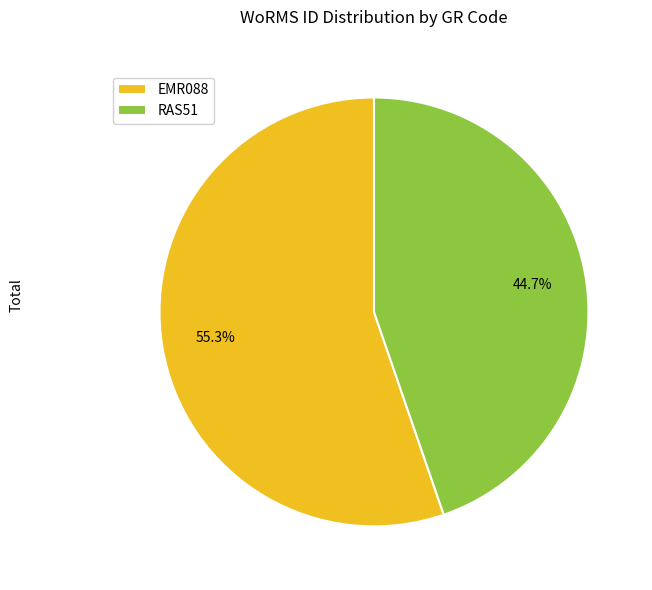

Does EMR088 represent more than half of the total?

Yes